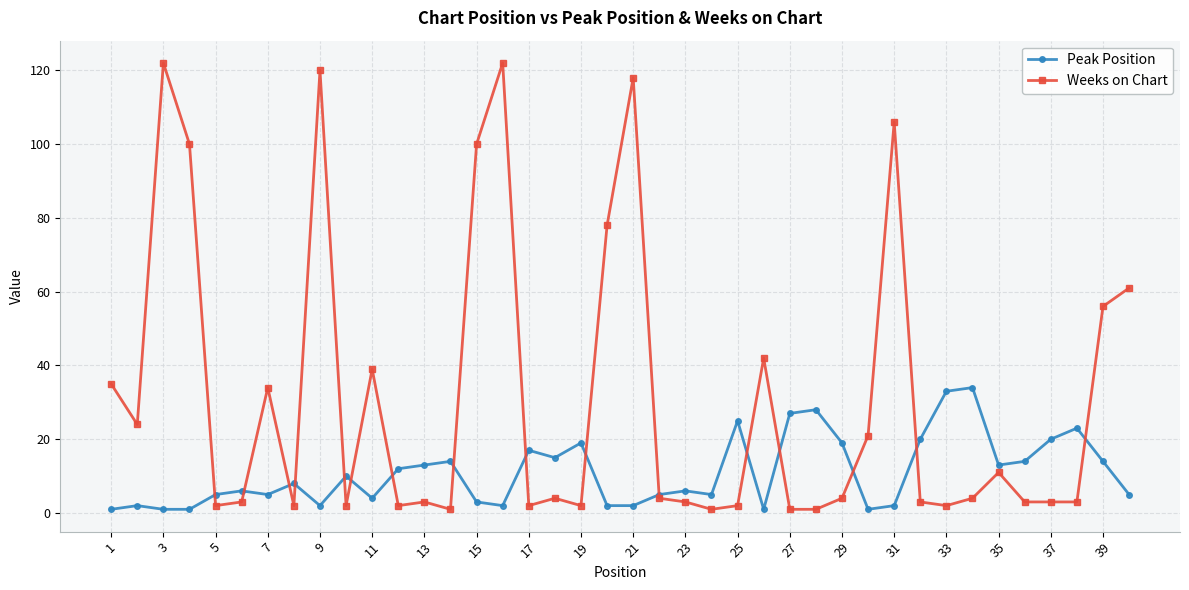

Rank the series by their average value, from highest to lowest.

Weeks on Chart, Peak Position